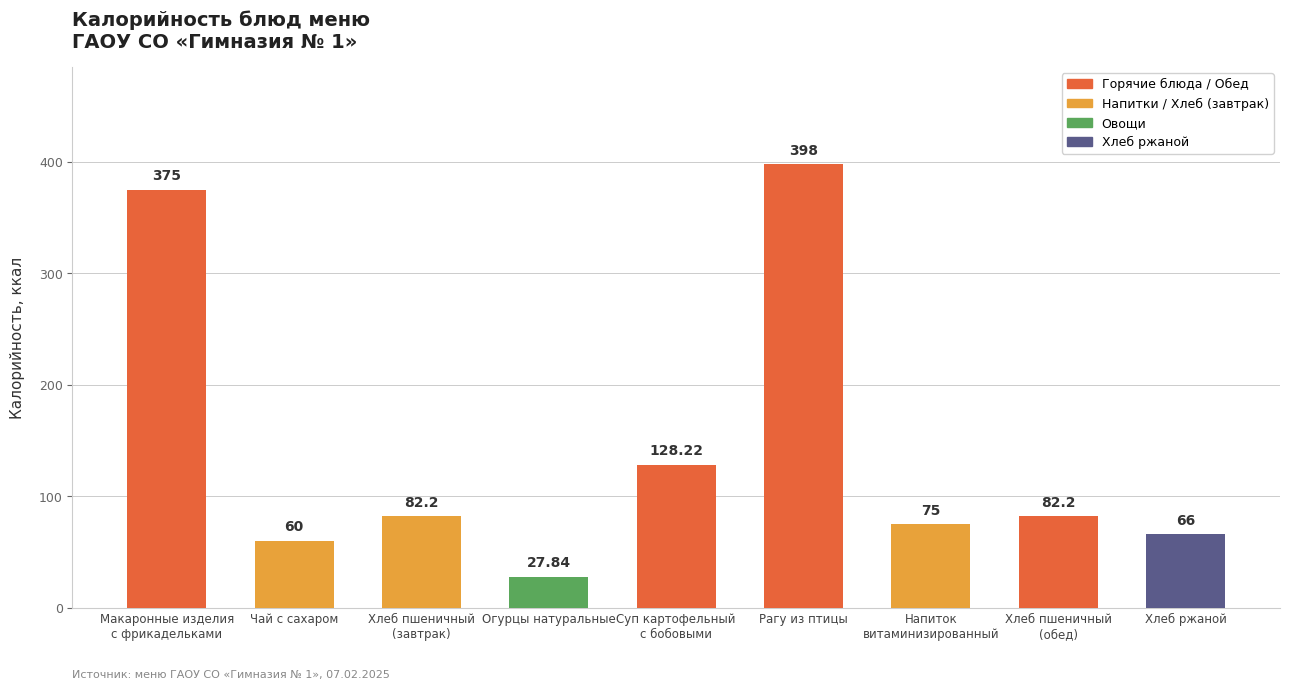

What is the ratio of the value at Хлеб пшеничный
(обед) to the value at Макаронные изделия
с фрикадельками?

0.2